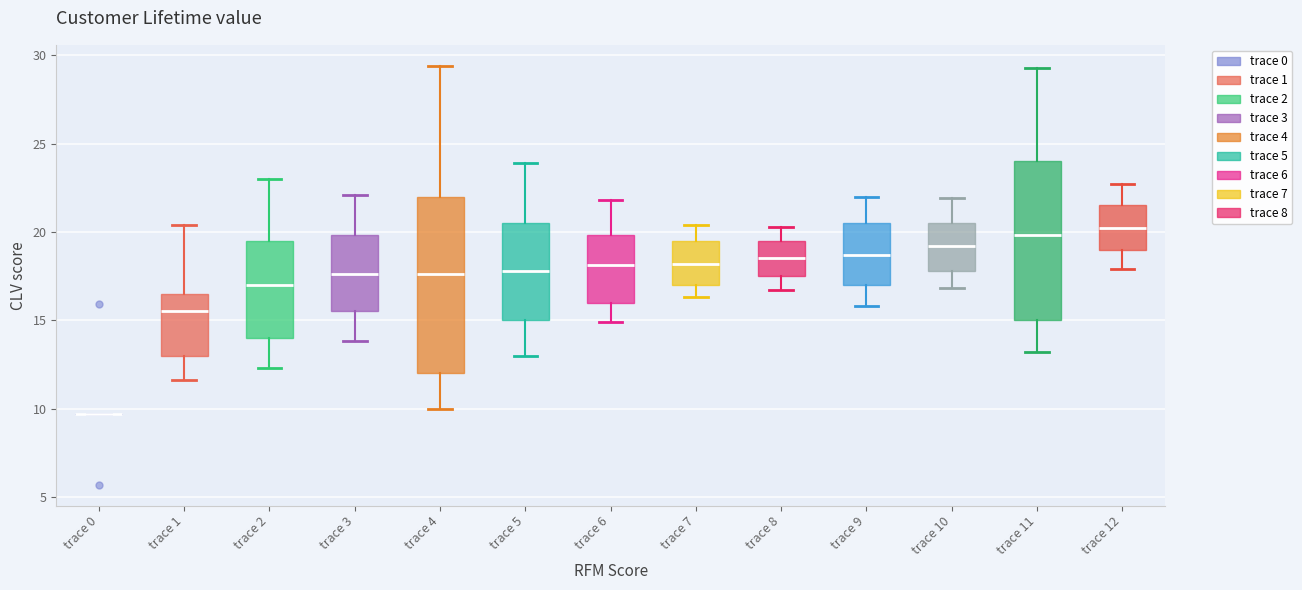

Comparing the boxes themselves (not the whiskers), which one is the tallest?

trace 4